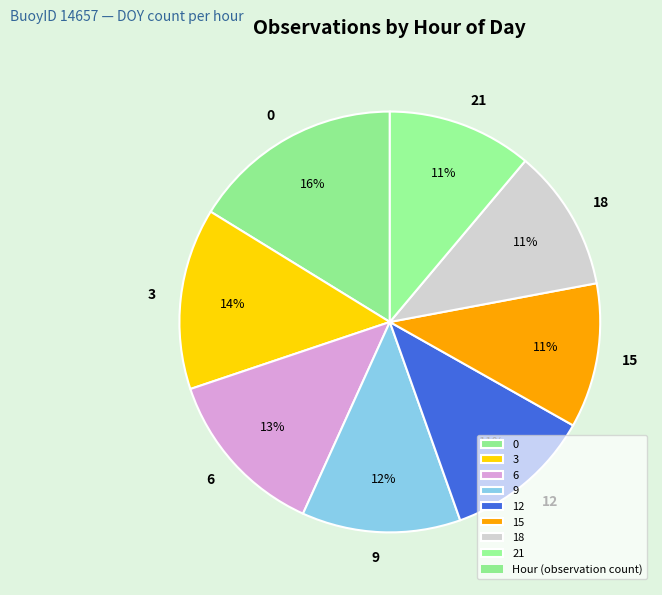

To the nearest percent, what is the difference between the 9 and 6 slice percentages?

1%